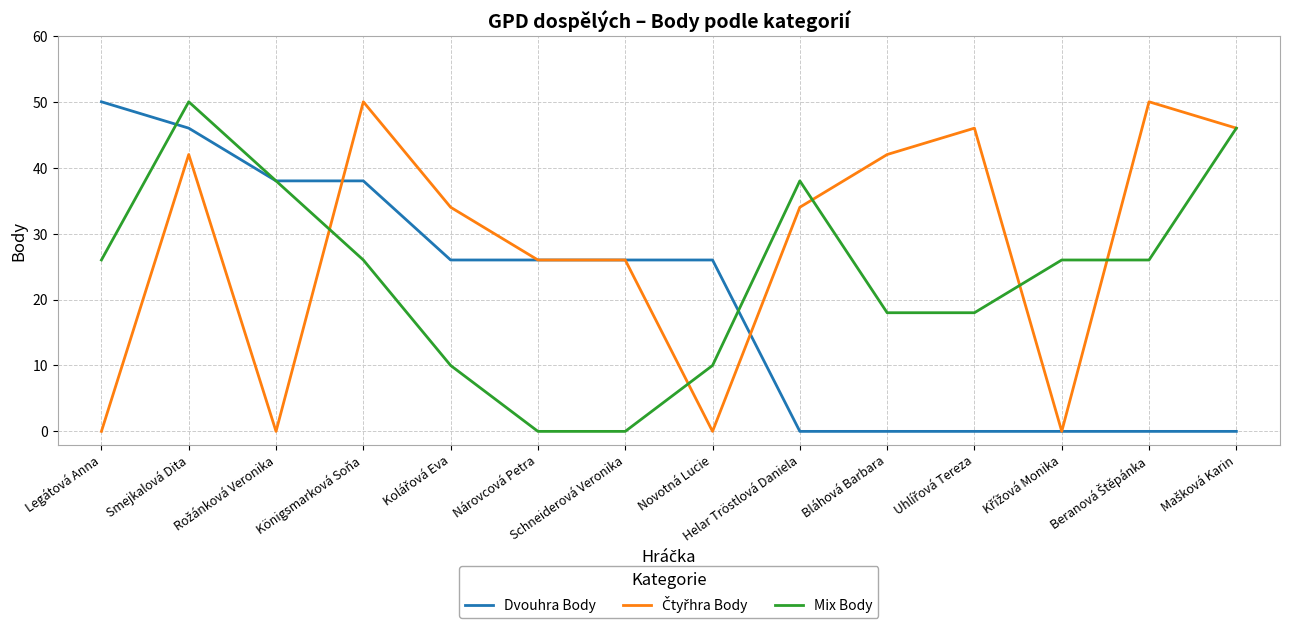

What is the difference between the highest and lowest values at Nárovcová Petra?

26